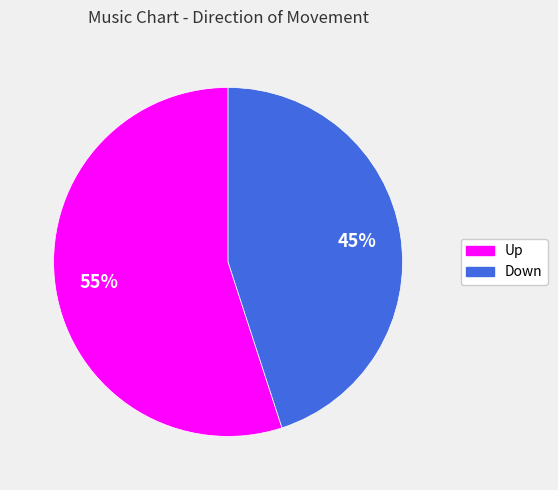

To the nearest percent, what is the average slice percentage?

50%